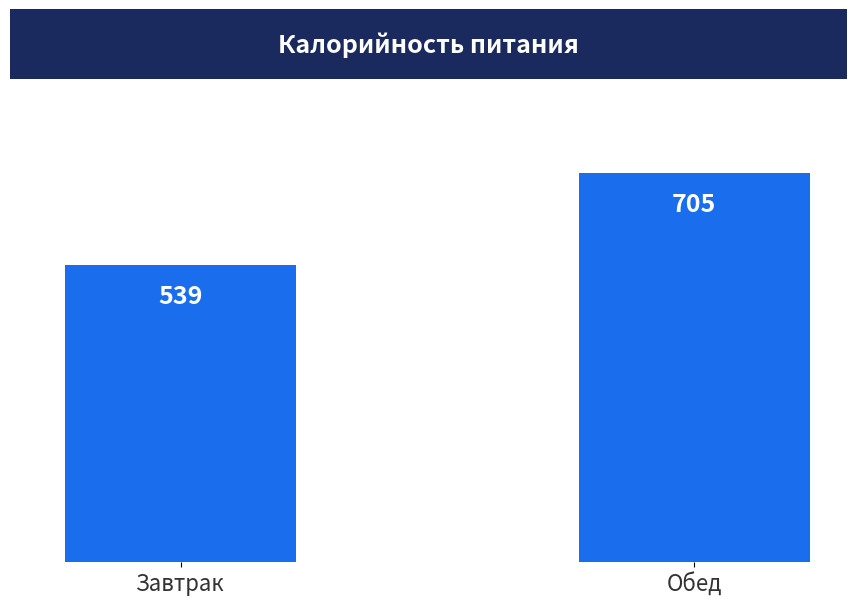

Rank the categories by value from highest to lowest.

Обед, Завтрак